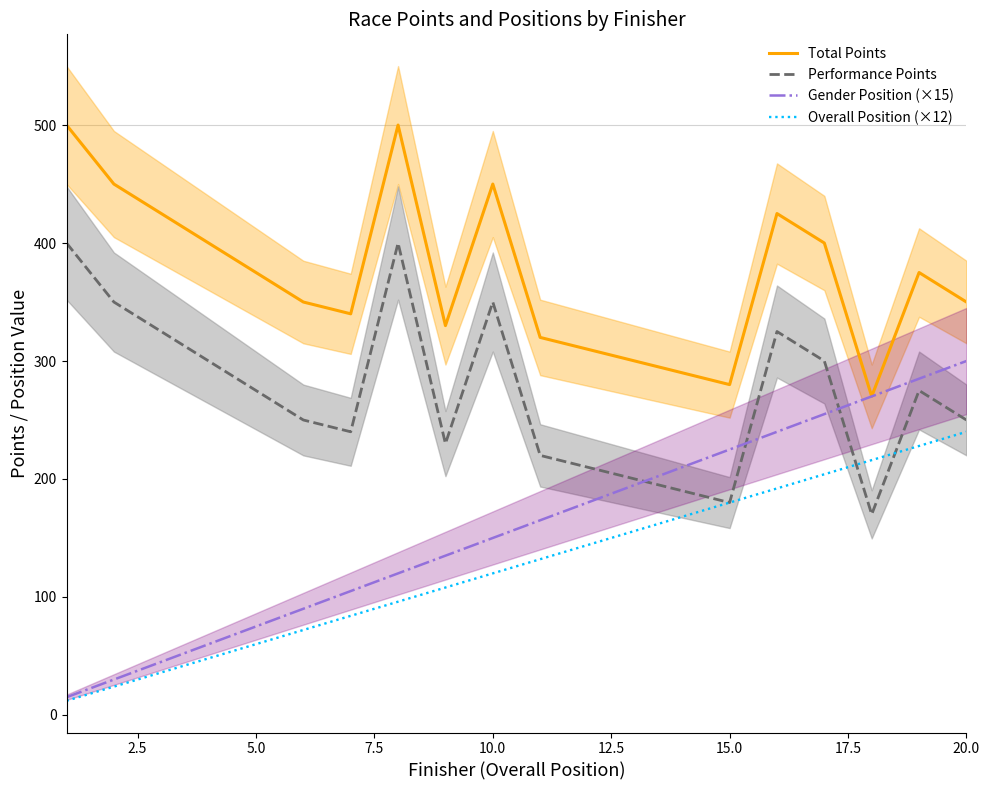

Which series has the largest total across all categories?

Total Points